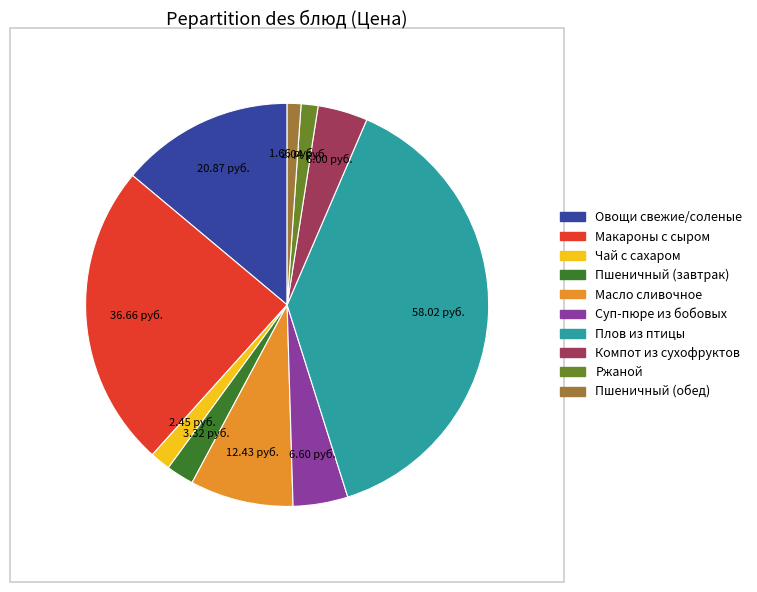

Count the number of slices in the pie.

10